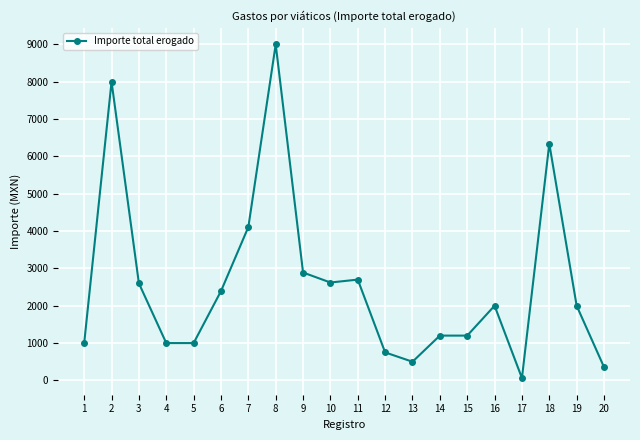

Which label corresponds to the largest value in the chart?

8